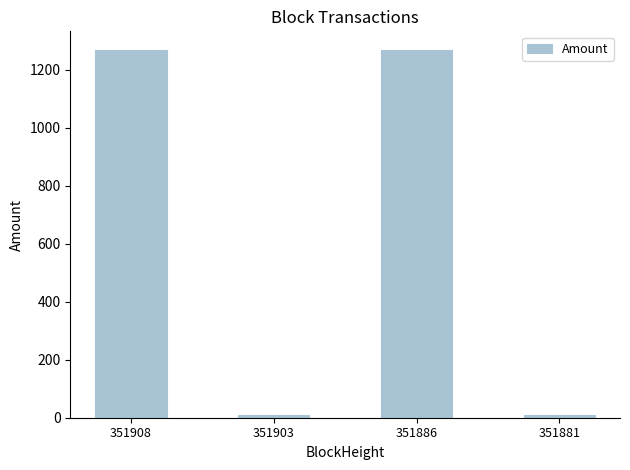

The value at 351886 is 804.0. True or false?

False